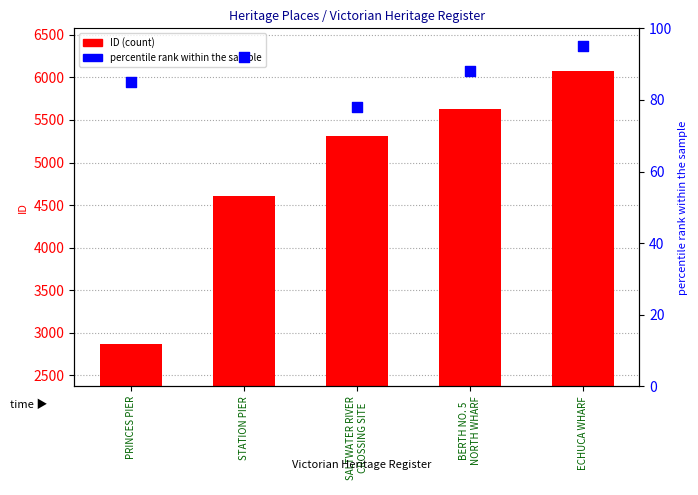

Which series contains the highest Y value?

ID (count)